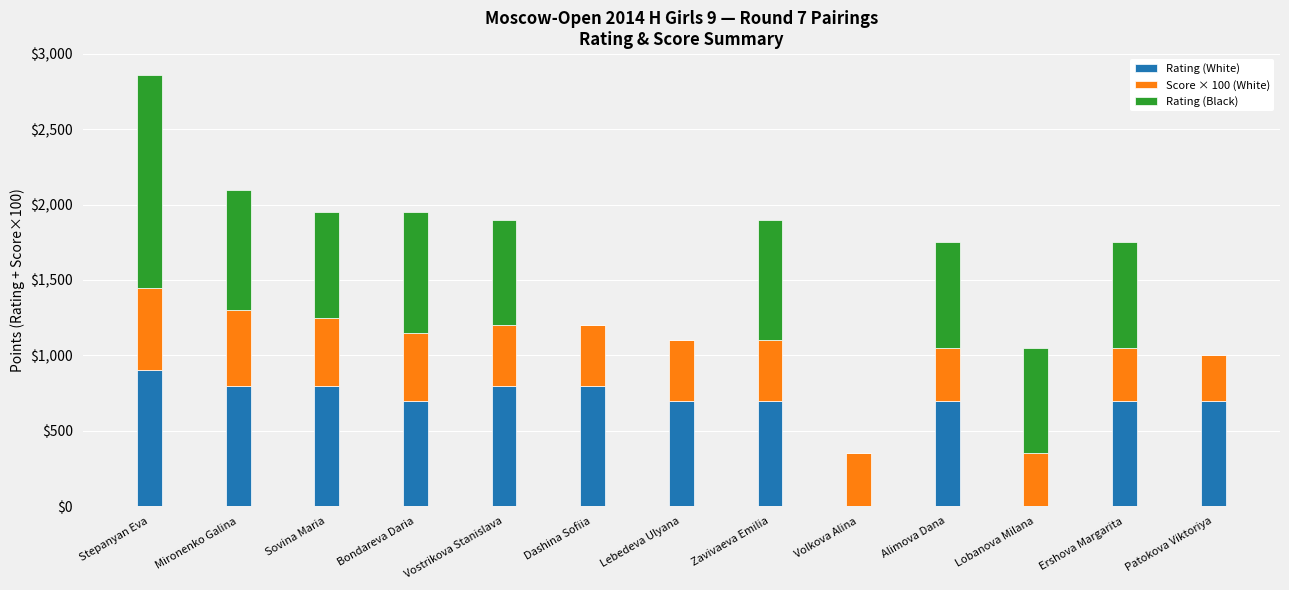

How many distinct data groups are displayed?

3